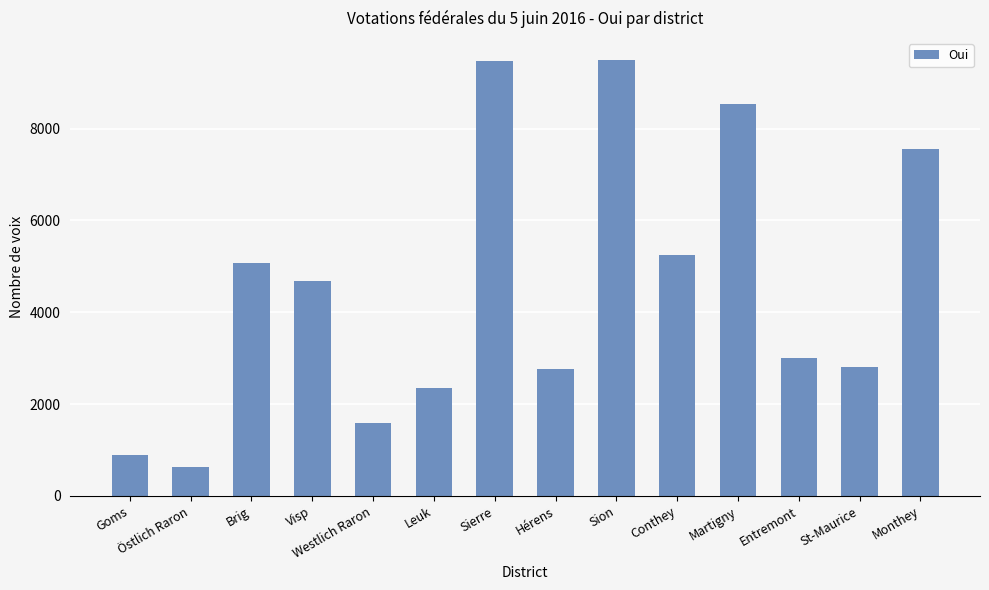

How many categories are shown in the chart?

14